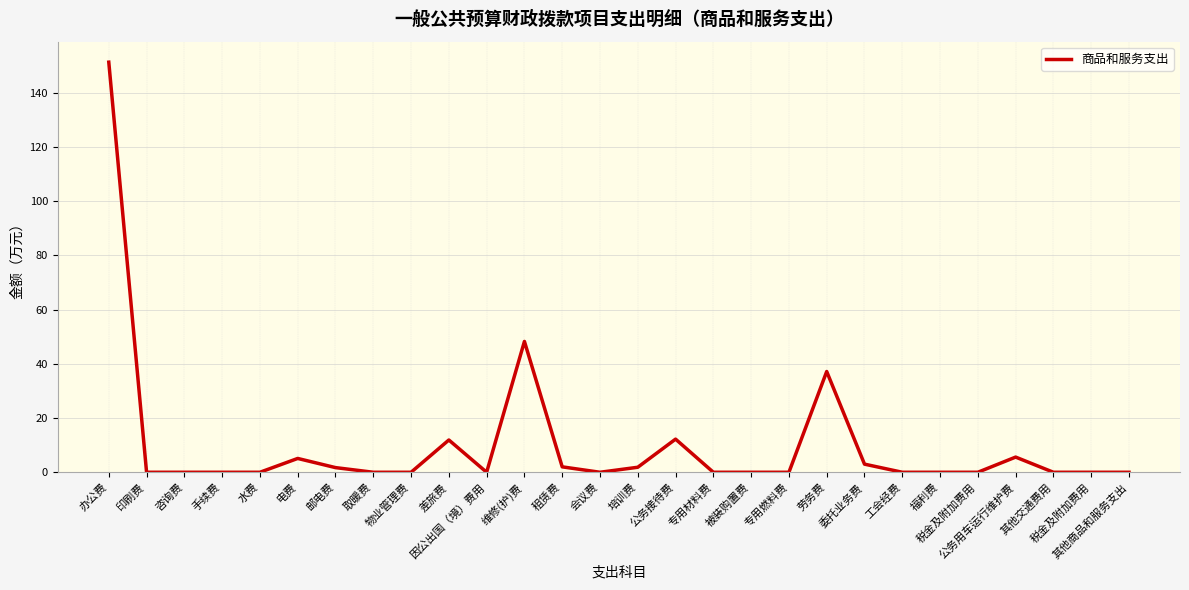

Is it true that the value at 维修(护)费 is 48.3?

True